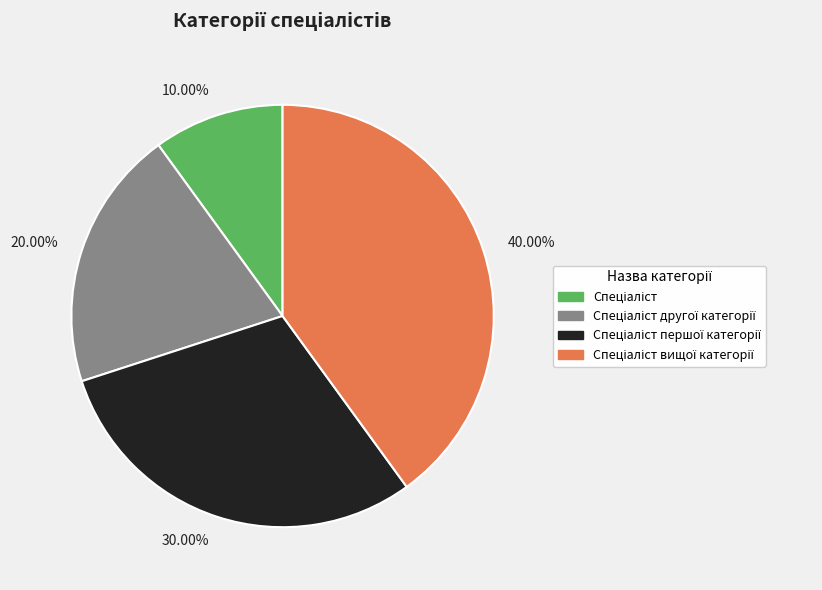

Between 20.00% and 40.00%, which is larger?

40.00%